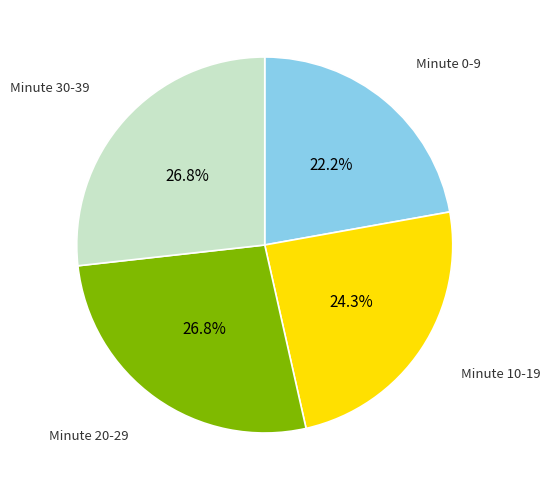

Does any single category account for the majority?

No